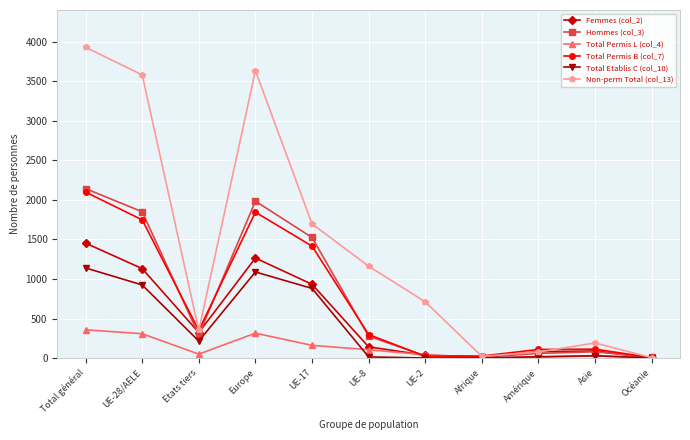

What is the difference between the Non-perm Total (col_13) values at Océanie and Europe?

3630